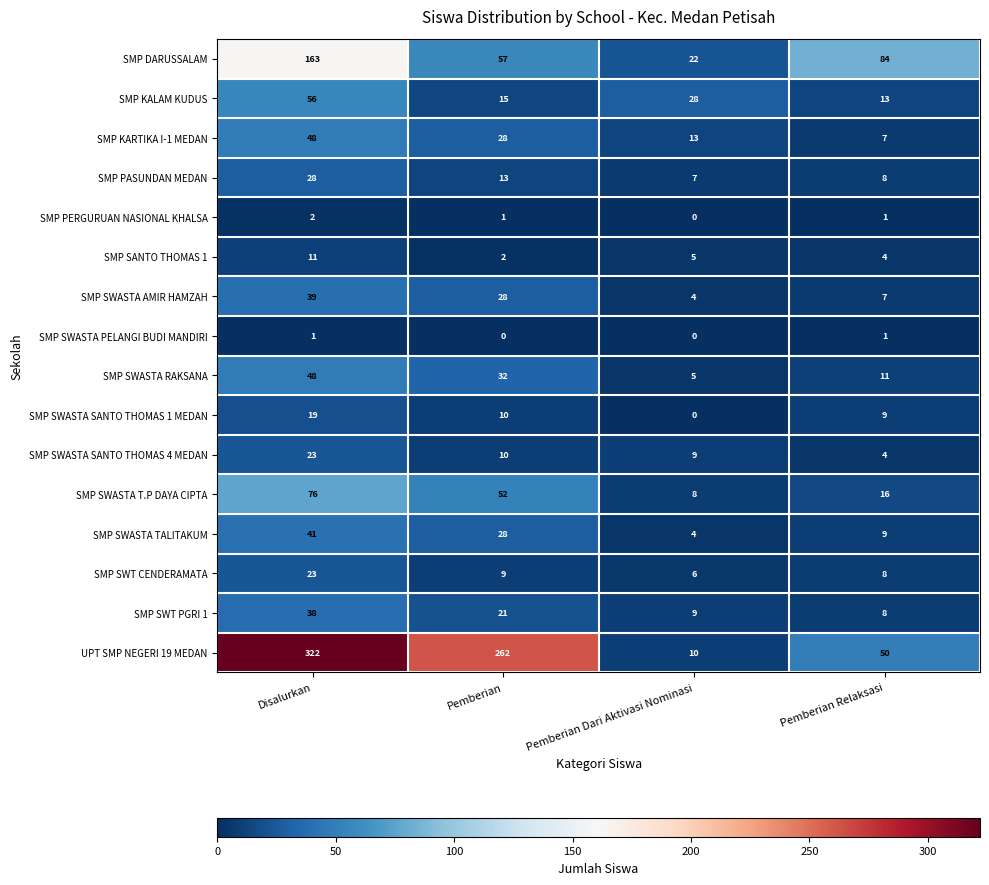

At how many categories does at least one series exceed 110?

2